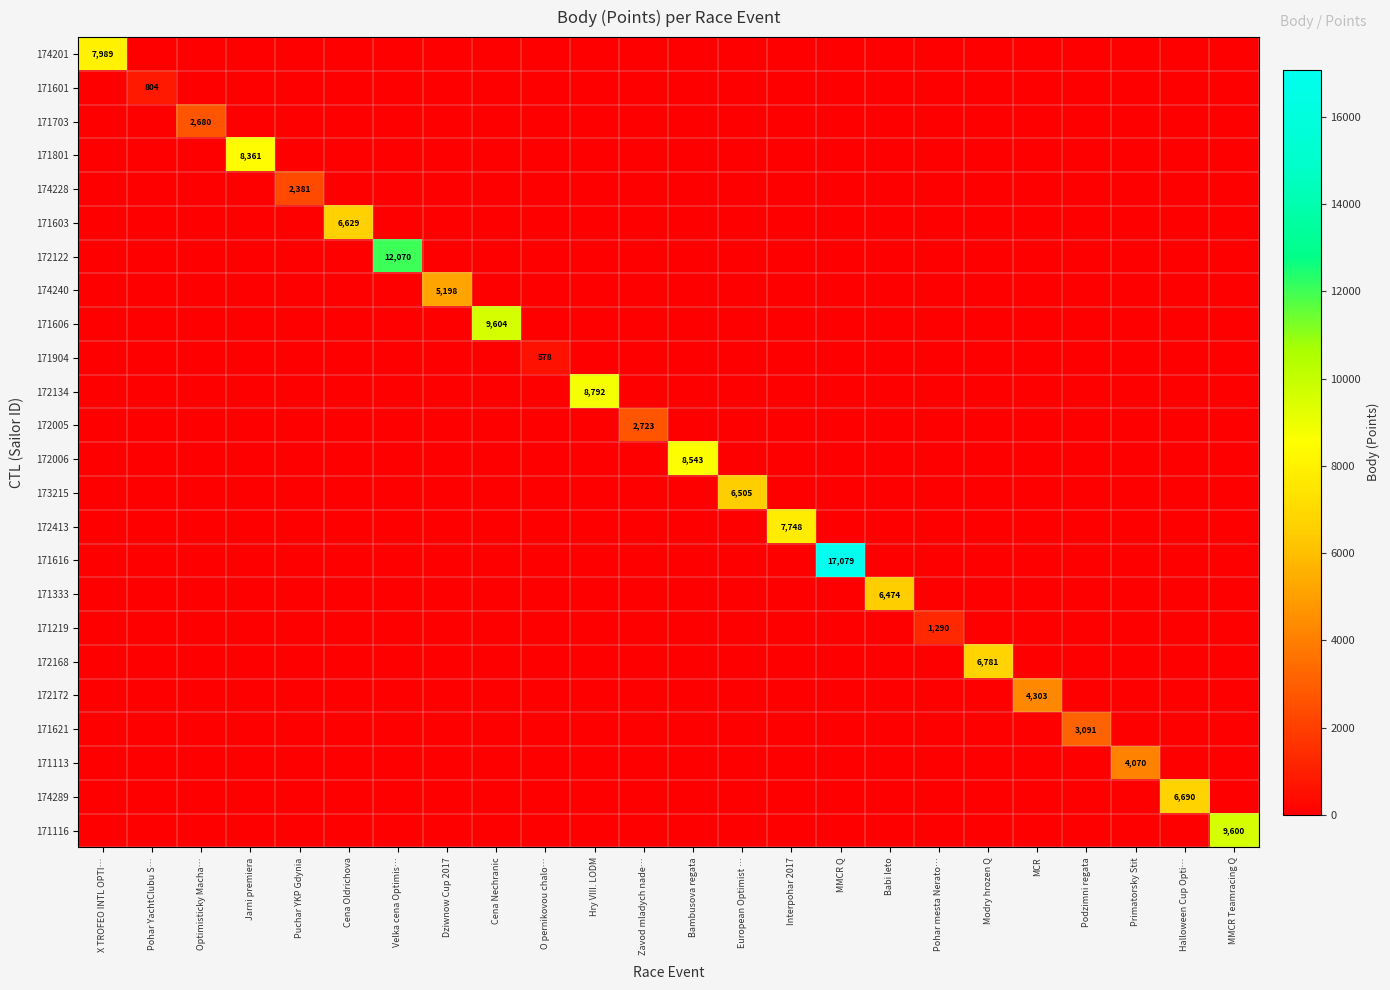

Which label corresponds to the smallest value in the chart?

Pohar YachtClubu S…